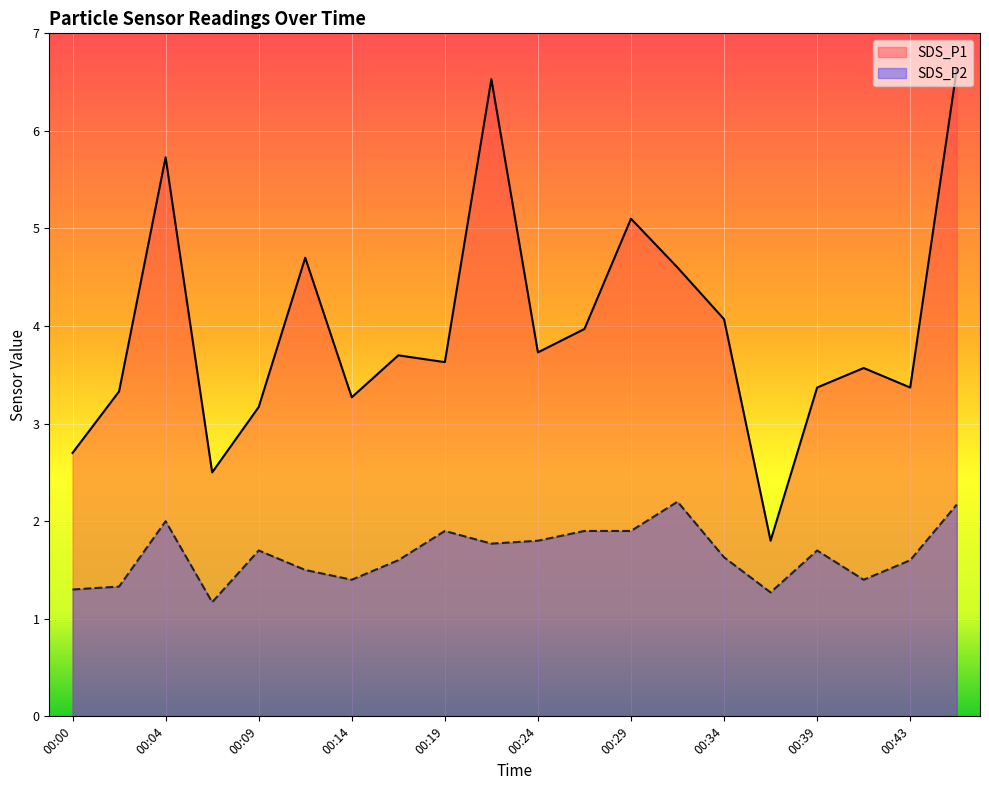

What is the sum of the SDS_P1 values at 00:39 and 00:00?

6.1